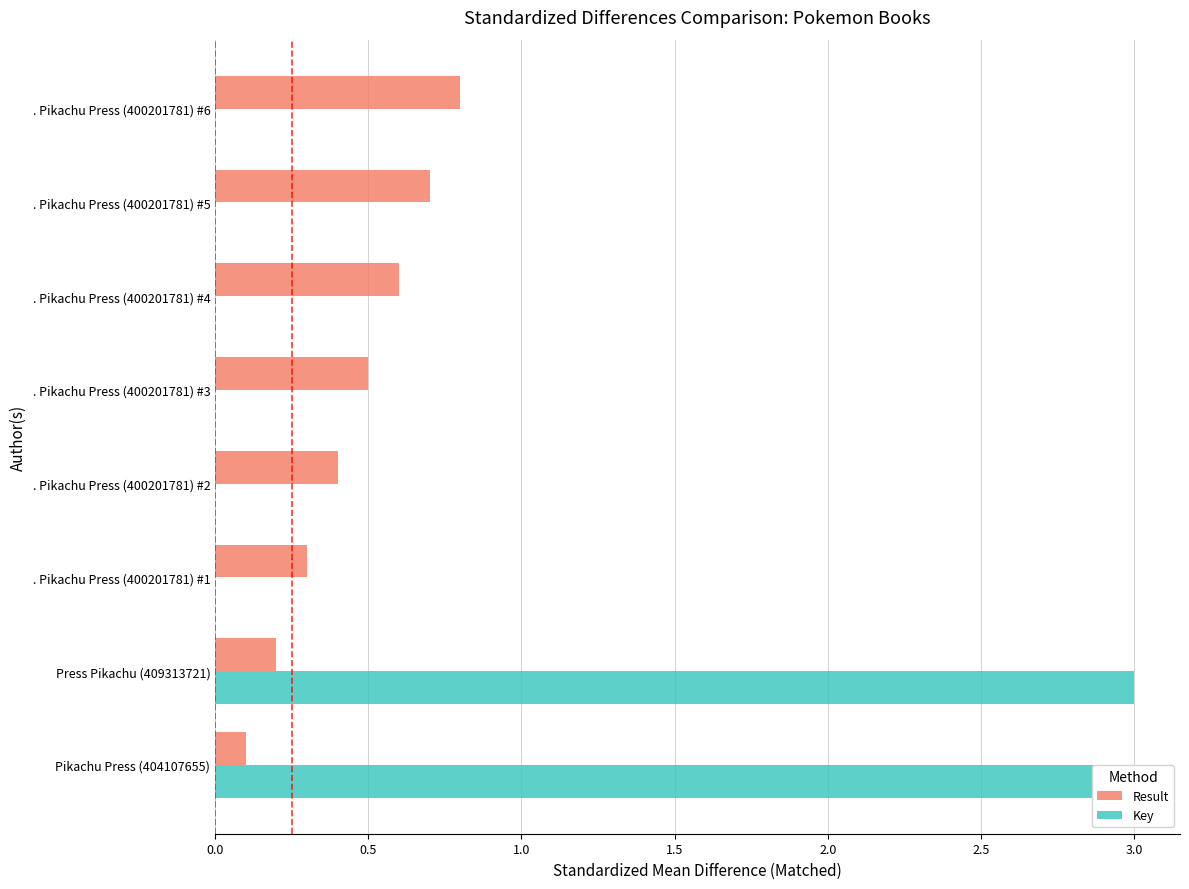

Between Press Pikachu (409313721) and . Pikachu Press (400201781) #4, which series saw the biggest shift?

Key